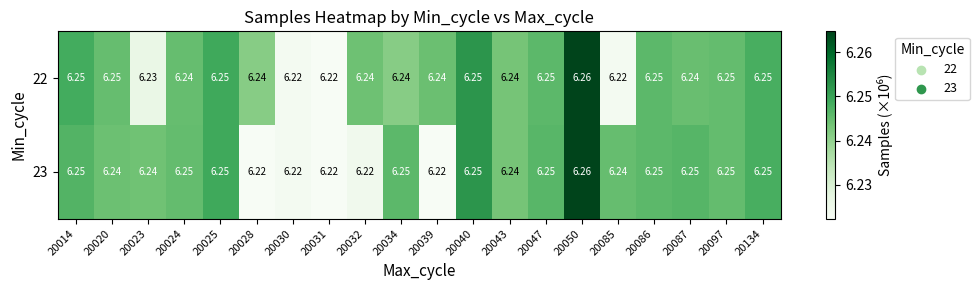

What is the total value across all series at 20087?

12.5